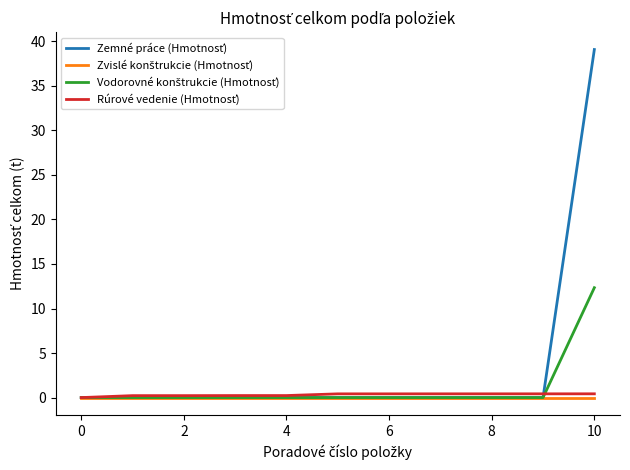

How many lines are shown in the chart?

4